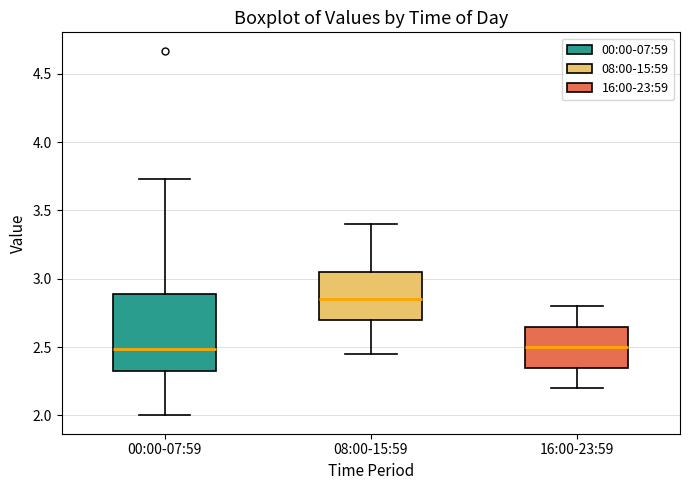

Where does the upper whisker of the box for 00:00-07:59 end on the y-axis? The values are not printed on the chart, so give them approximately, as read against the axis.

3.75